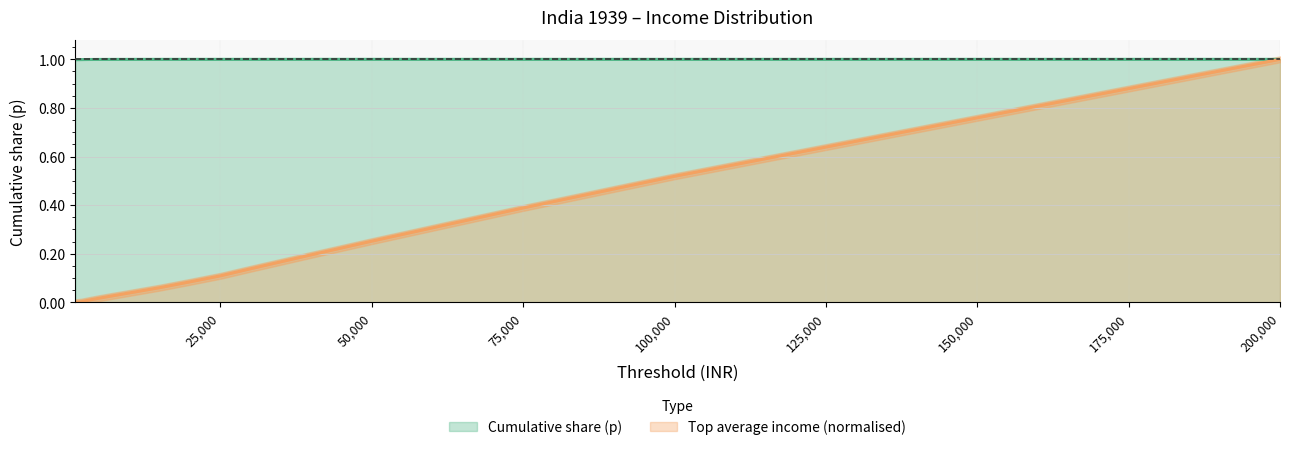

What is the sum of all topavg values?

2.9